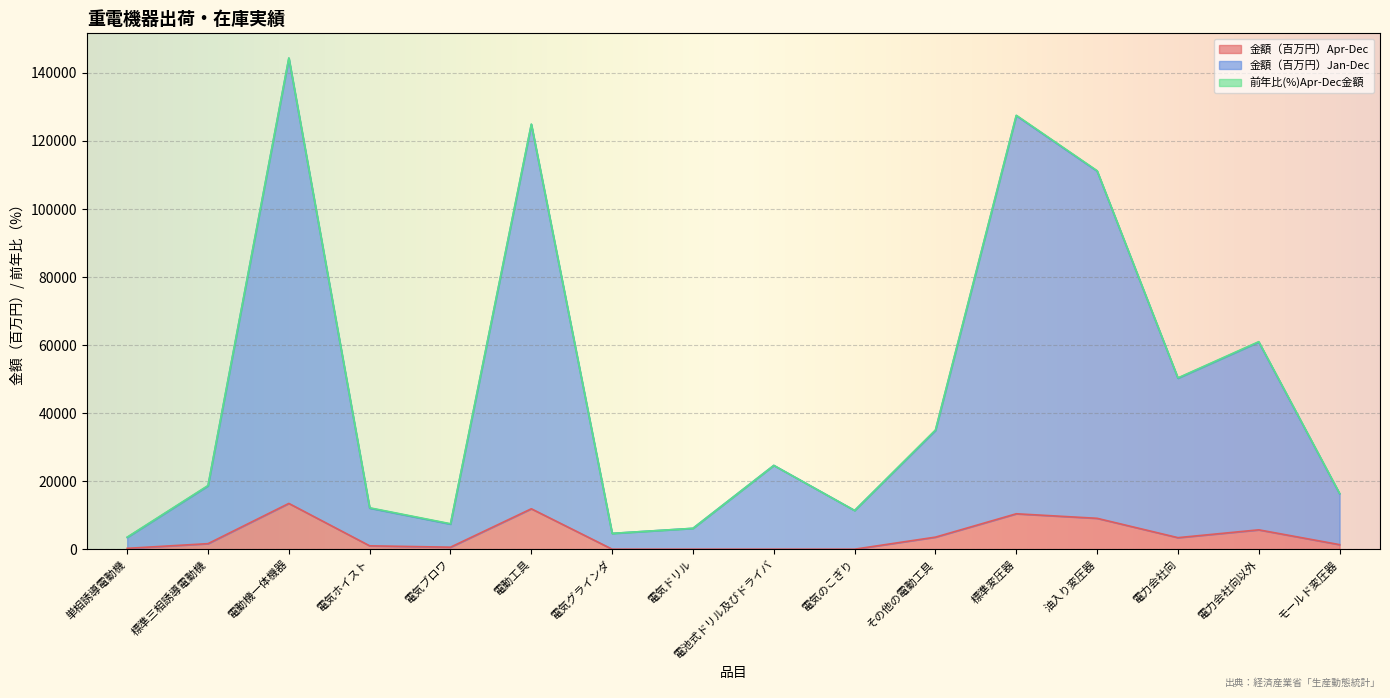

How many lines are shown in the chart?

3